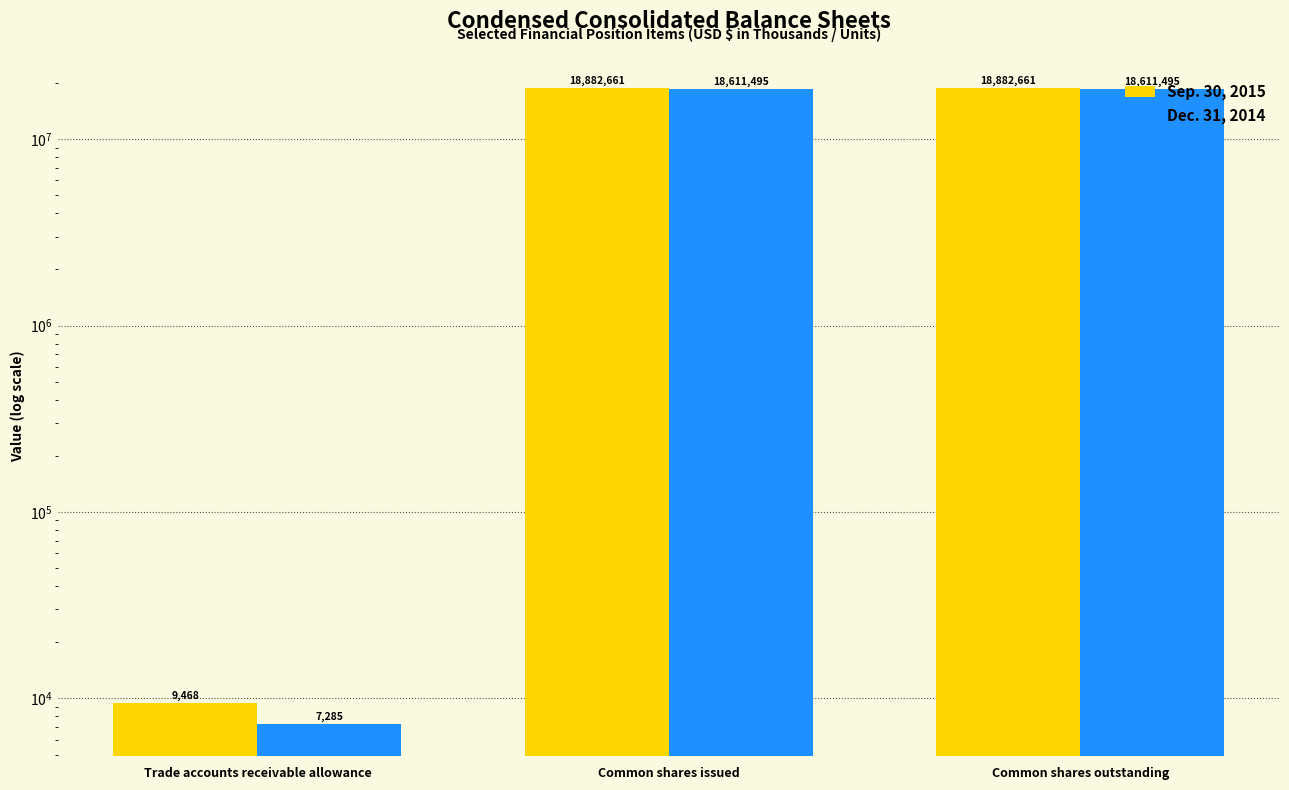

Reading right to left, extract all data points from this chart.

Sep. 30, 2015: 18882661	18882661	9468
Dec. 31, 2014: 18611495	18611495	7285